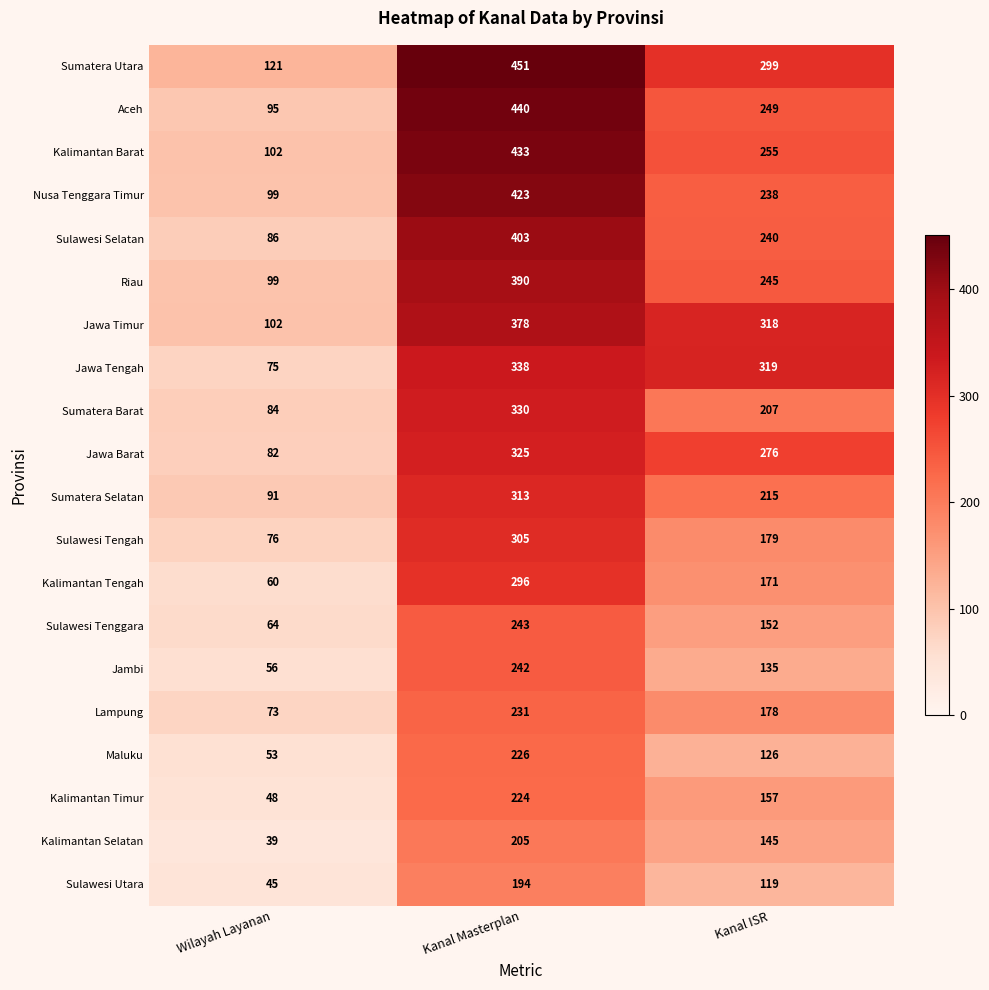

What is the difference between the maximum and minimum values in the Lampung series?

158